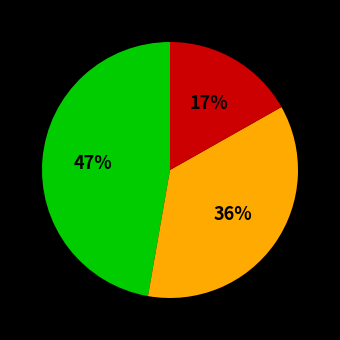

To the nearest percent, what is the difference between the largest and smallest slice percentages?

30%